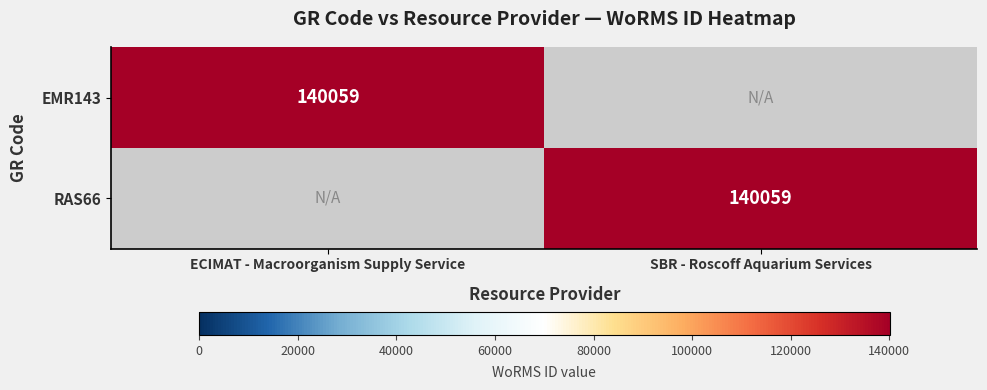

How many data points does each series have?

2